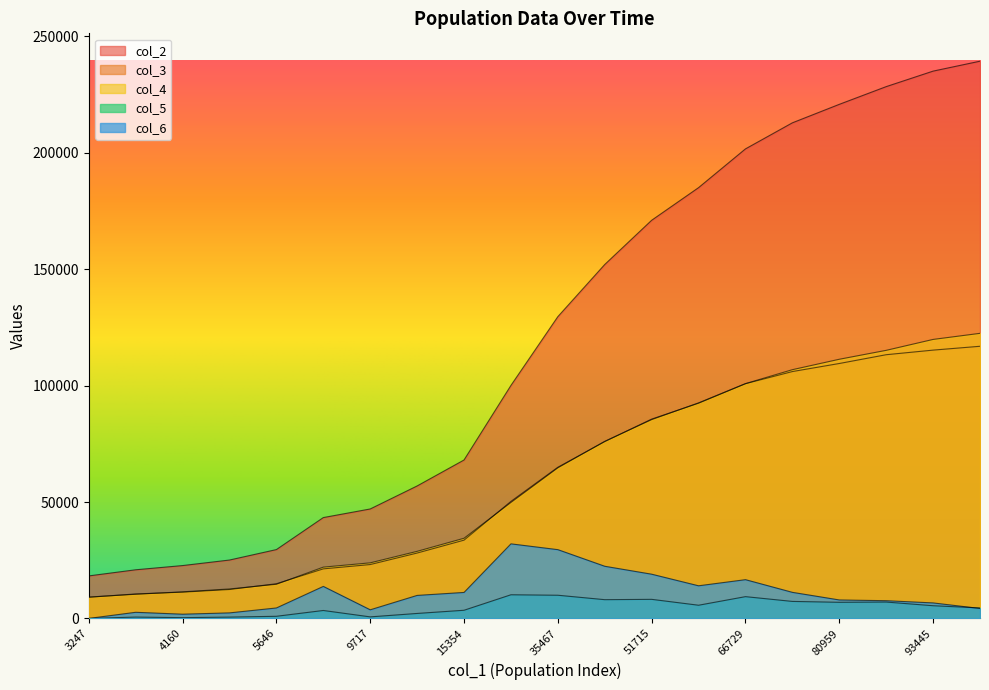

Does the chart display data point markers on the line(s)?

No